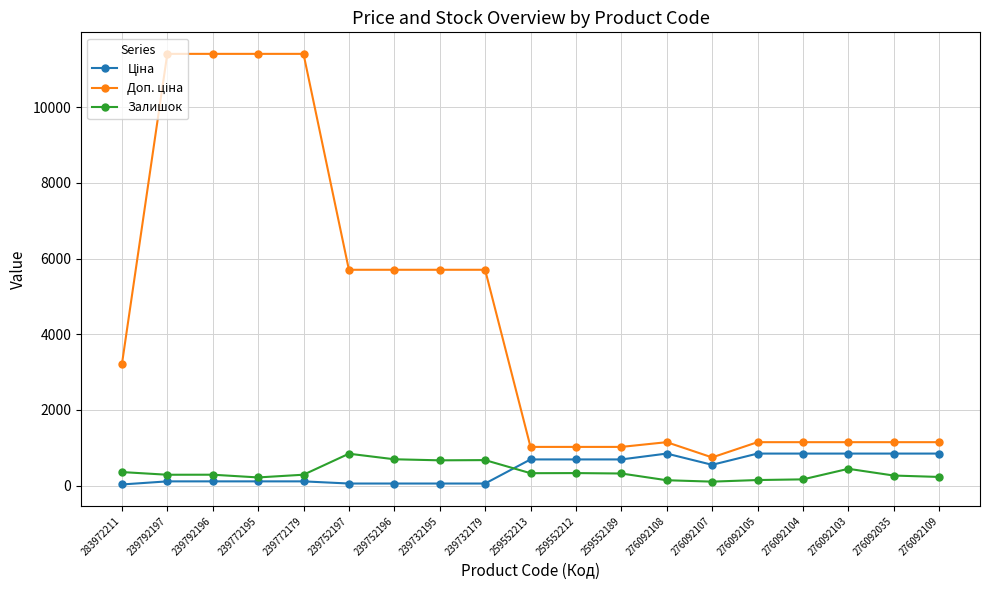

What is the maximum value for Залишок?

845.0